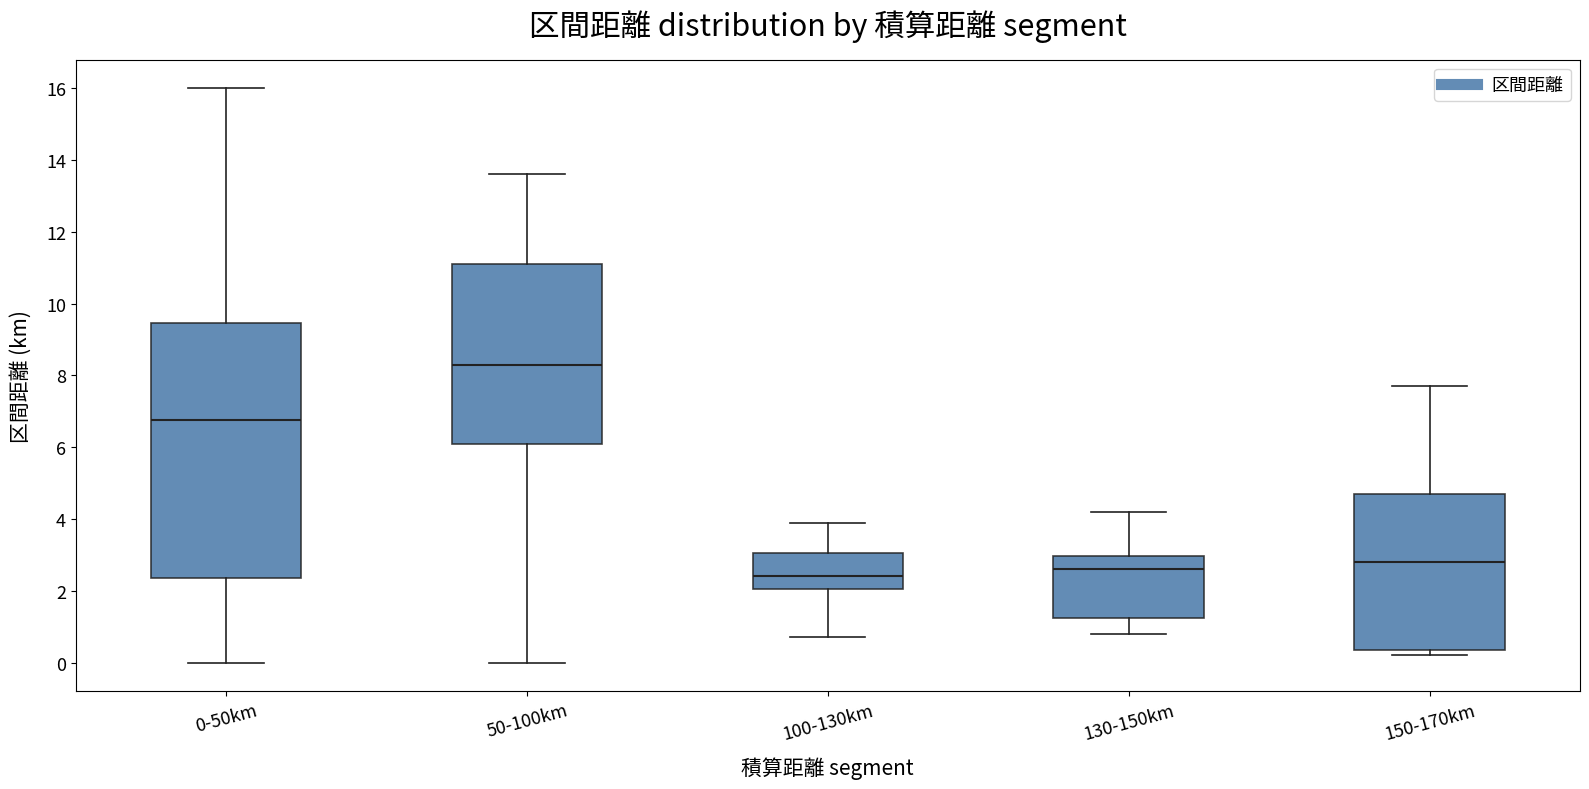

Where is the lower edge of the box for 0-50km on the y-axis? The values are not printed on the chart, so give them approximately, as read against the axis.

2.4